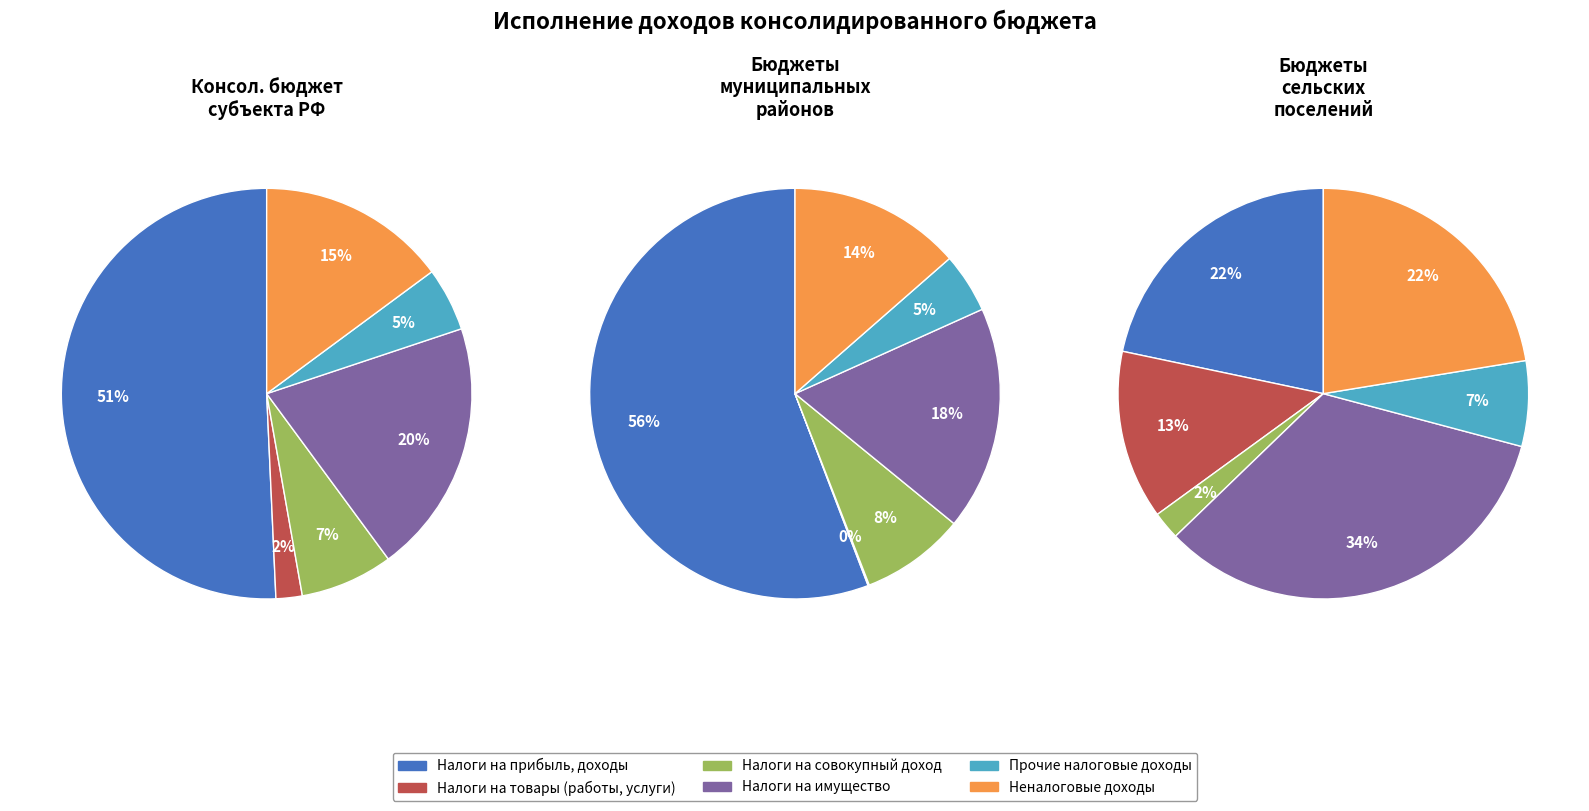

To the nearest percent, what is the average slice percentage?

17%